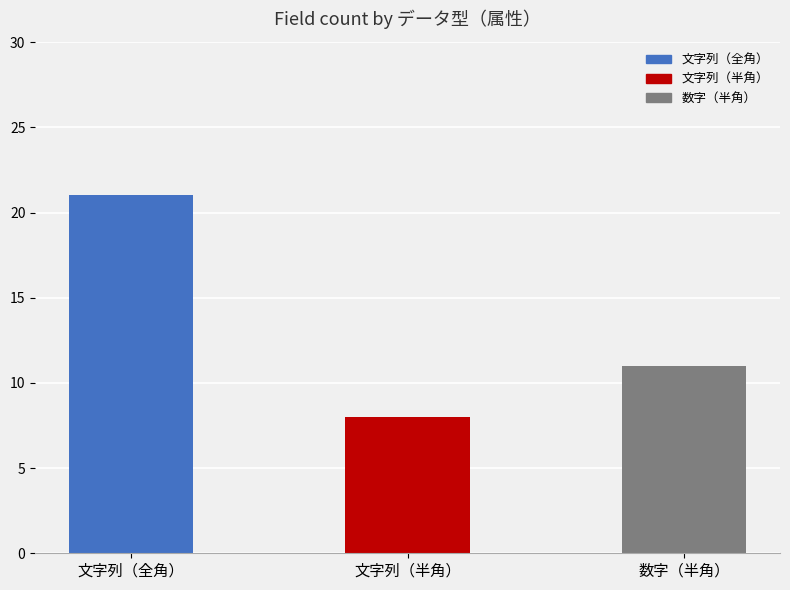

How many bars are there in total?

3